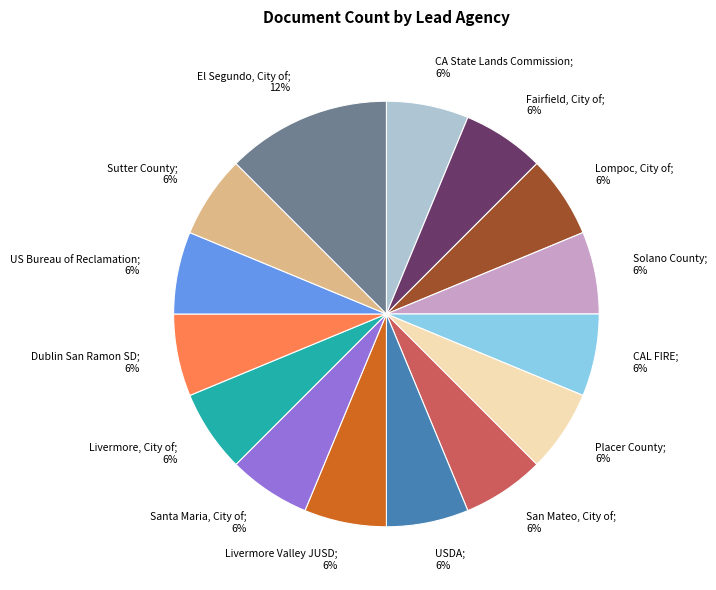

To the nearest percent, what is the average slice percentage?

7%